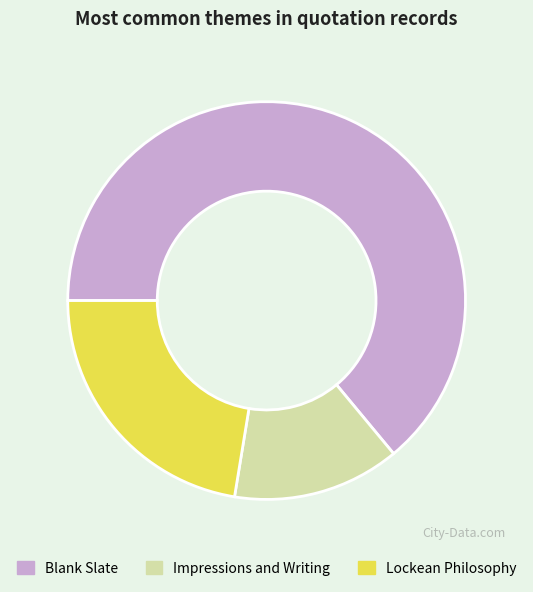

How many segments does this pie chart have?

3